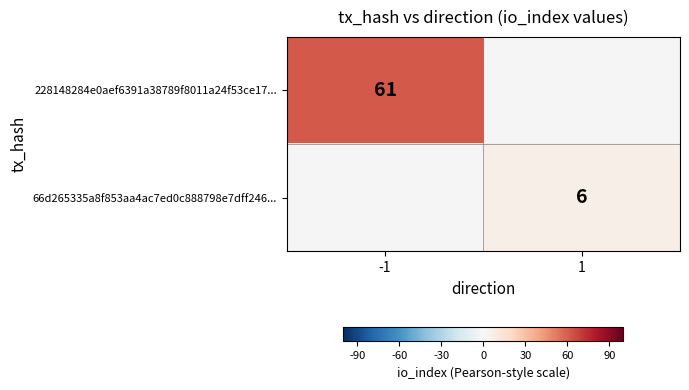

The 66d265335a8f853aa4ac7ed0c888798e7dff246... series shows 10 at 1. True or false?

False